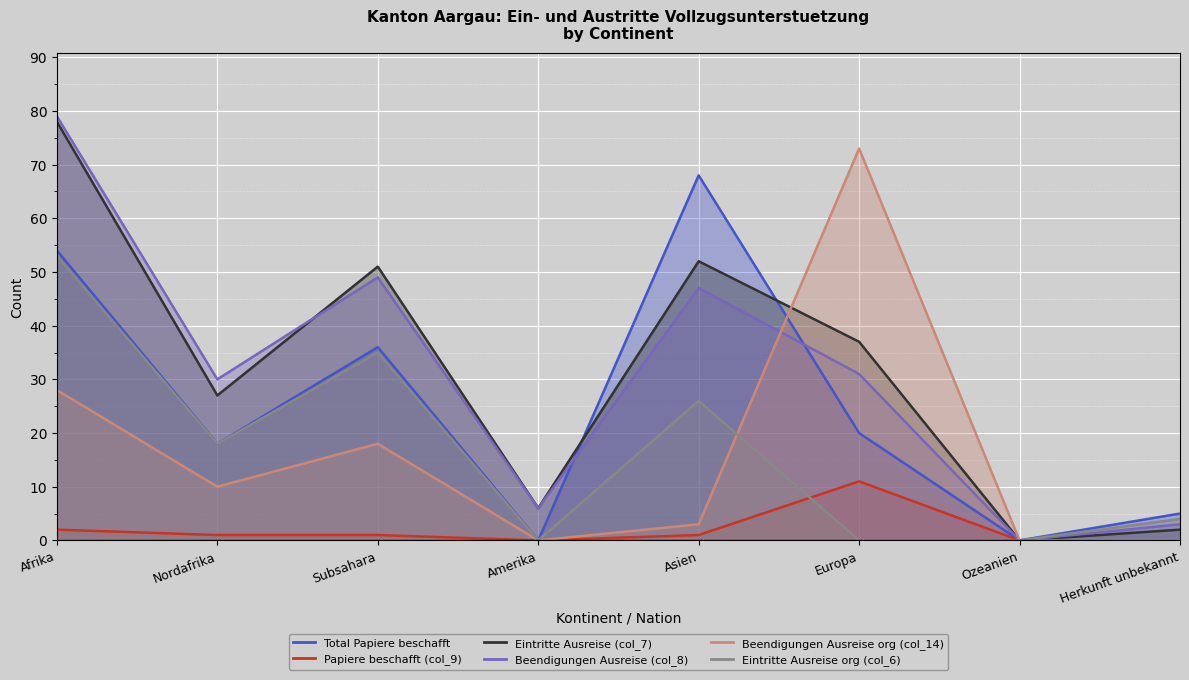

After their last crossing, which series has the higher values: Beendigungen Ausreise (col_8) or Beendigungen Ausreise org (col_14)?

Beendigungen Ausreise org (col_14)